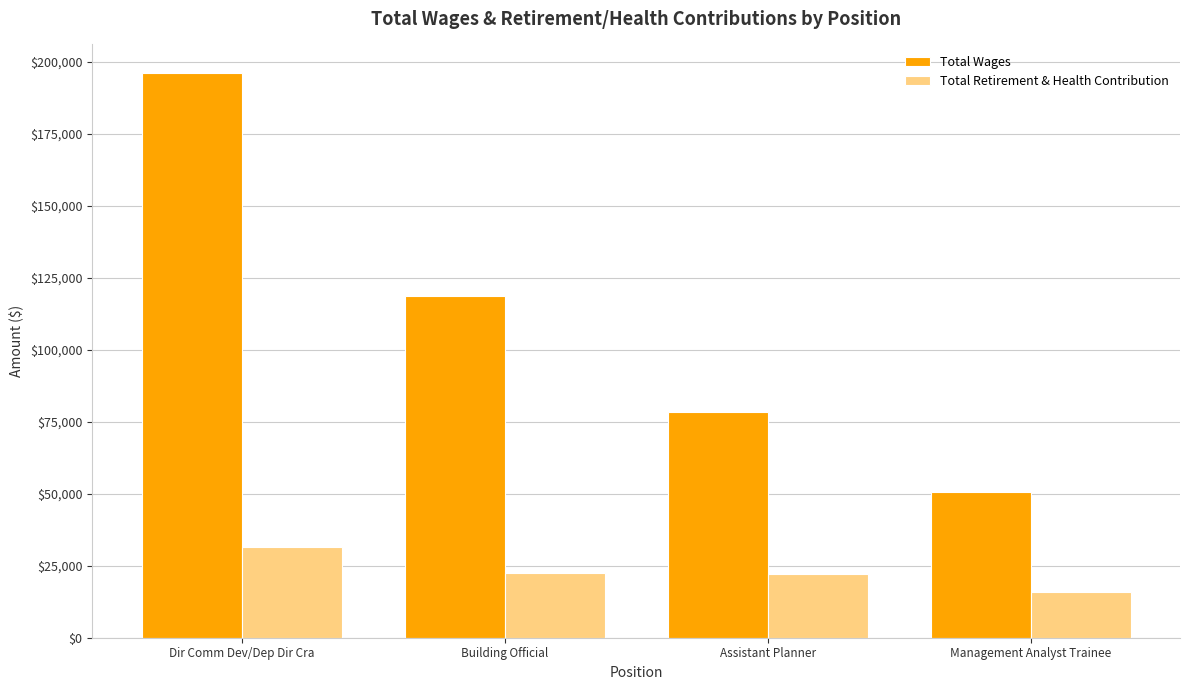

What is the greatest value displayed?

196136